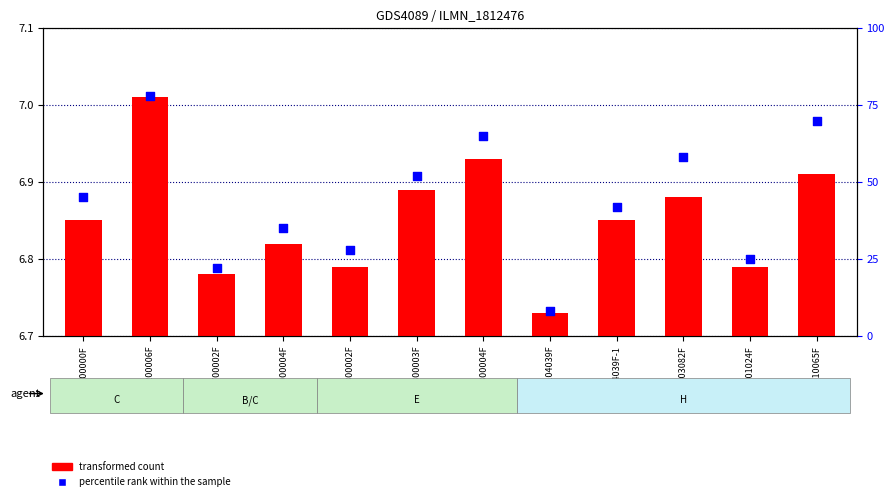

At how many categories does at least one series exceed 54?

4